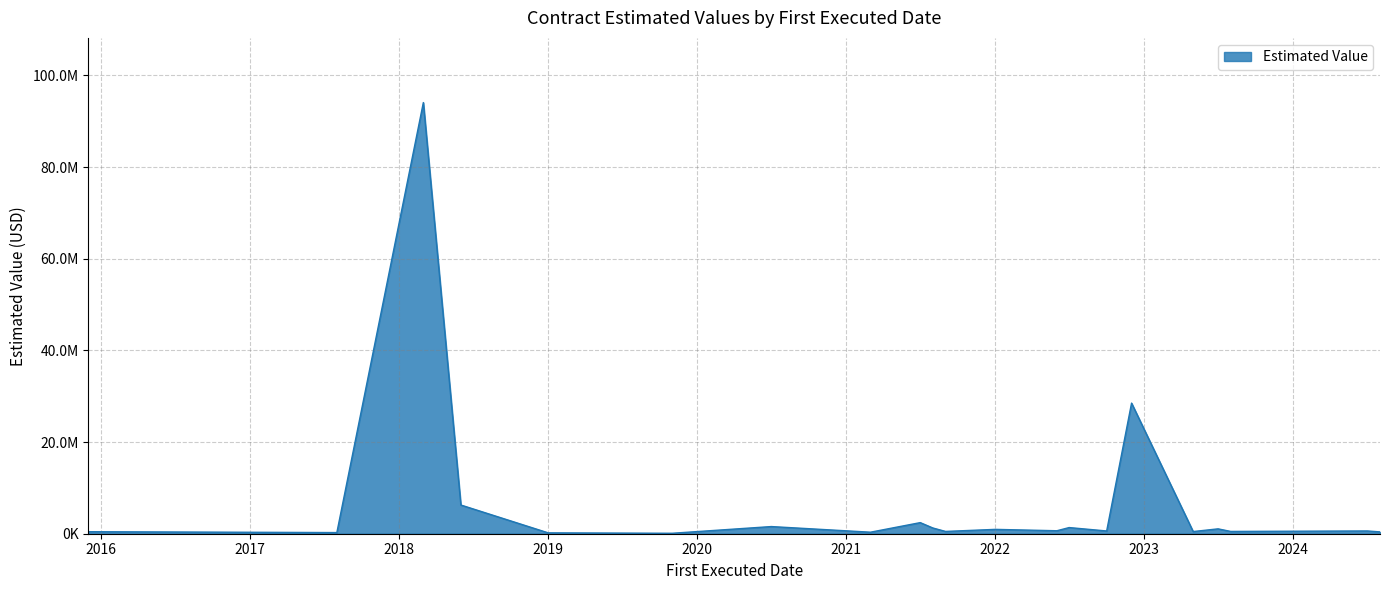

How many interior local peaks (higher than both neighbors) does the data have?

10